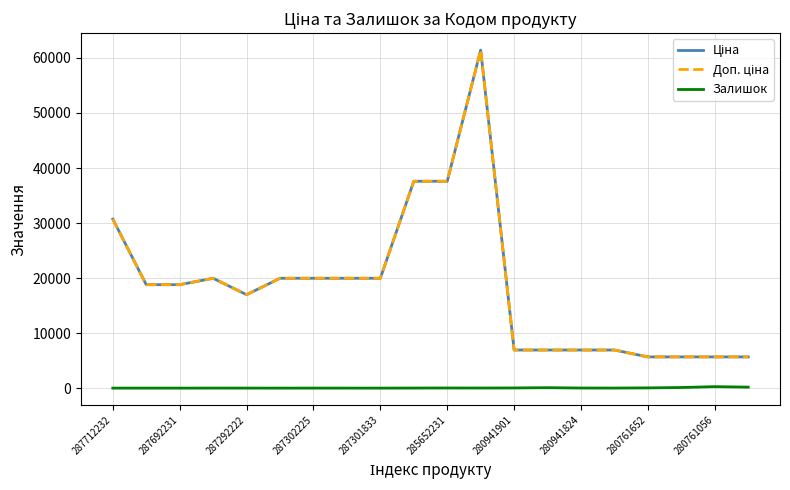

Is this an area chart (filled region under the line)?

No